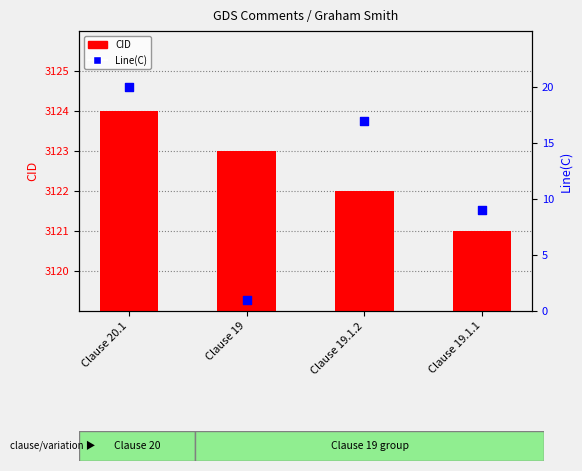

What are all the series names shown in the legend?

CID, Line(C)